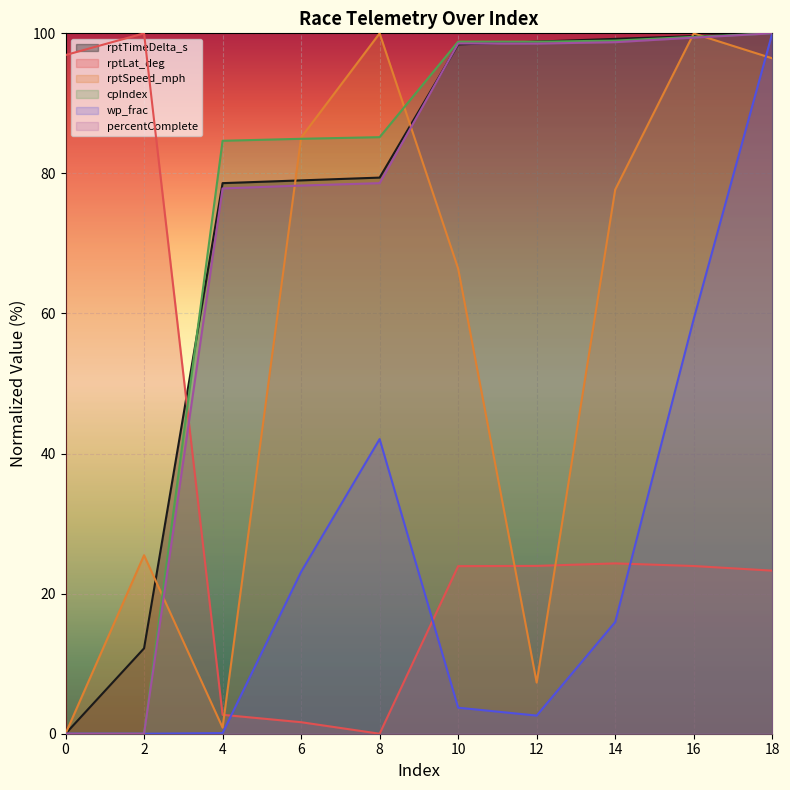

What is the highest value of the percentComplete series?

100.0